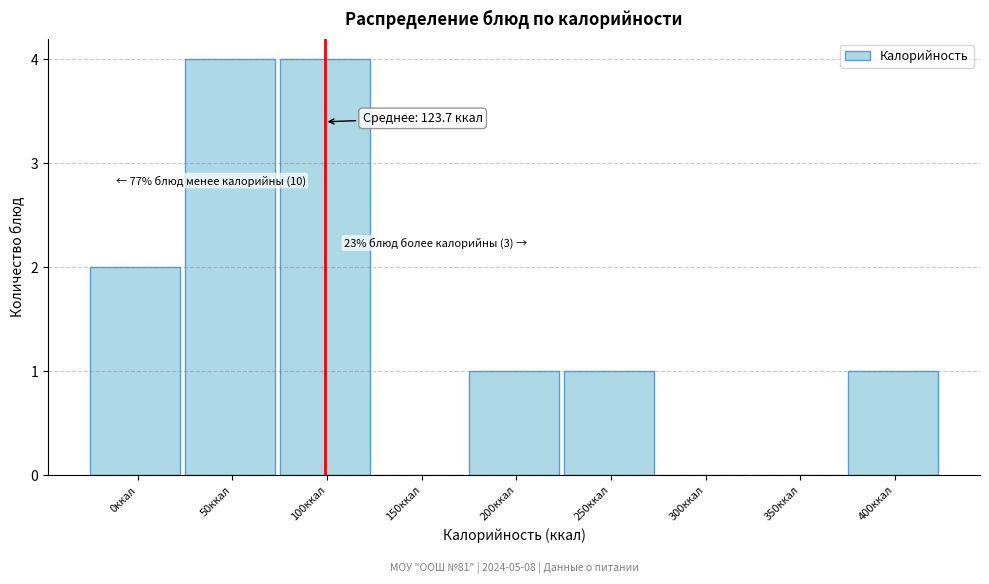

Reading right to left, transcribe all the data shown in this chart.

400ккал=1	350ккал=0	300ккал=0	250ккал=1	200ккал=1	150ккал=0	100ккал=4	50ккал=4	0ккал=2